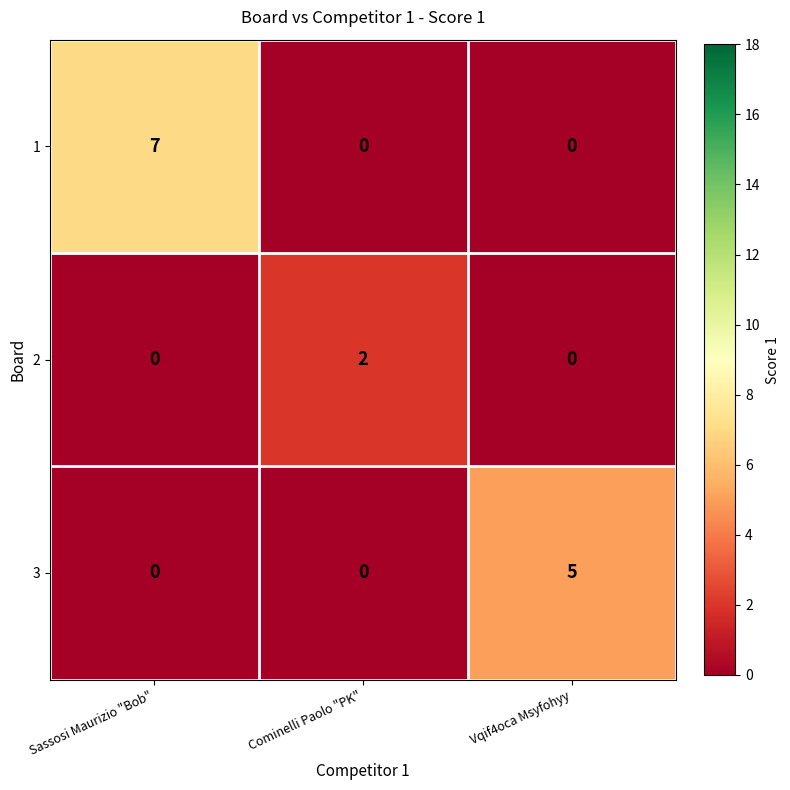

Which category has the highest value in the 1 series?

Sassosi Maurizio "Bob"